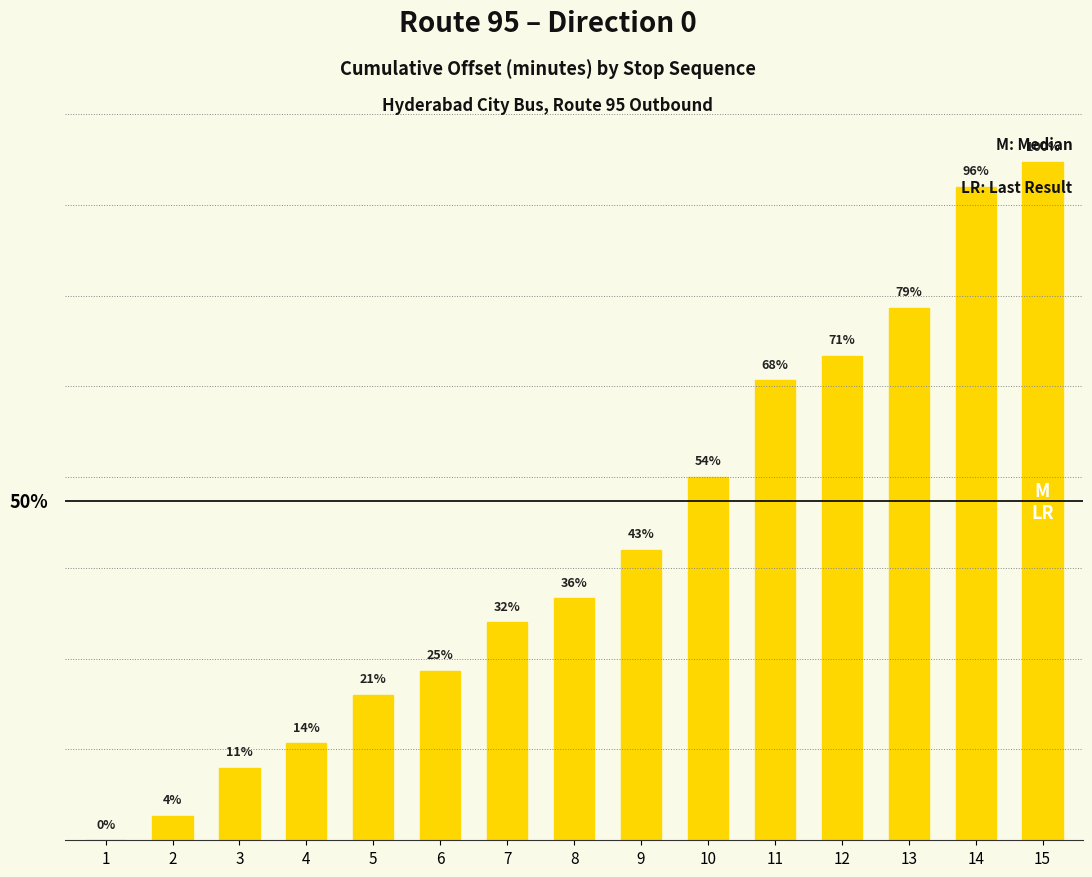

Approximately how many times larger is the value at 12 compared to 2?

20.0